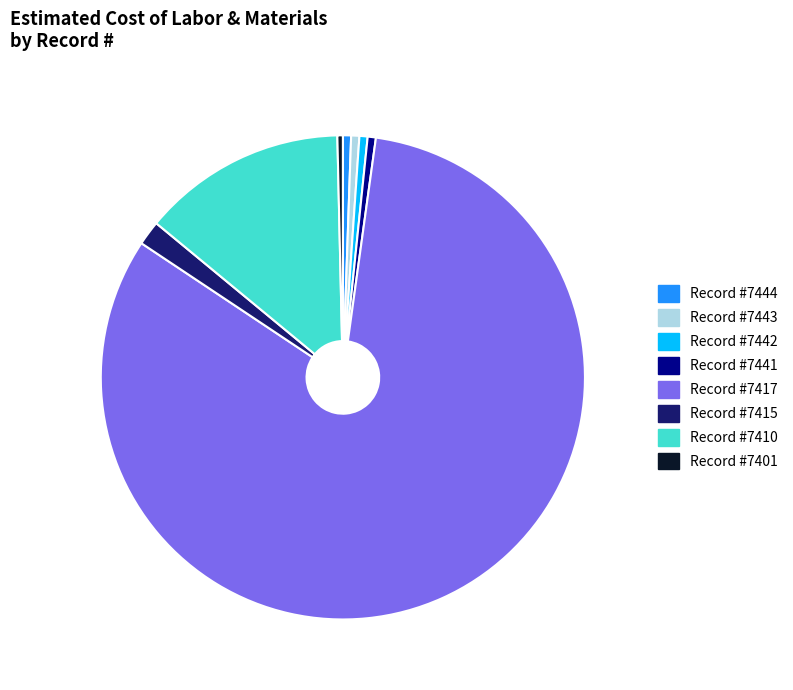

The Record #7442 slice represents 11% of the pie. True or false?

False